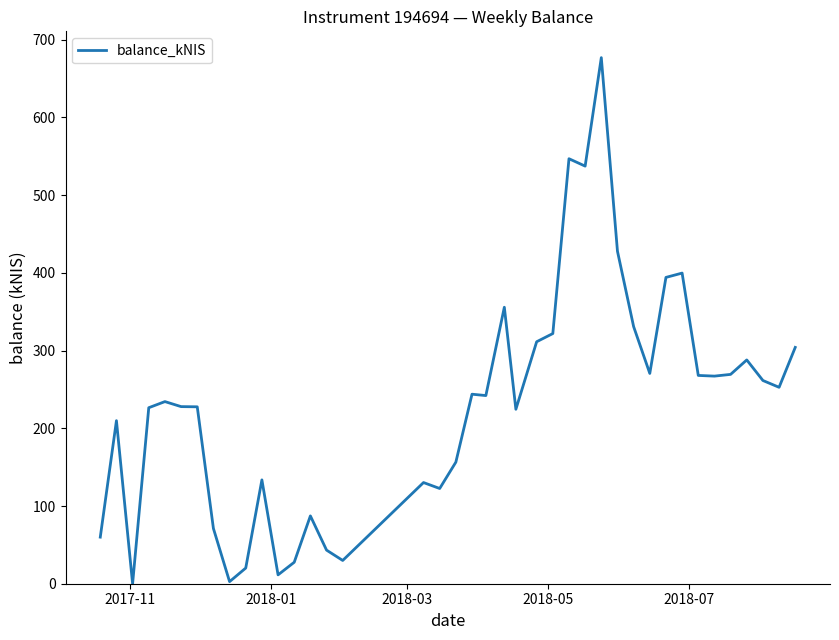

Count the number of values greater than 242.

20